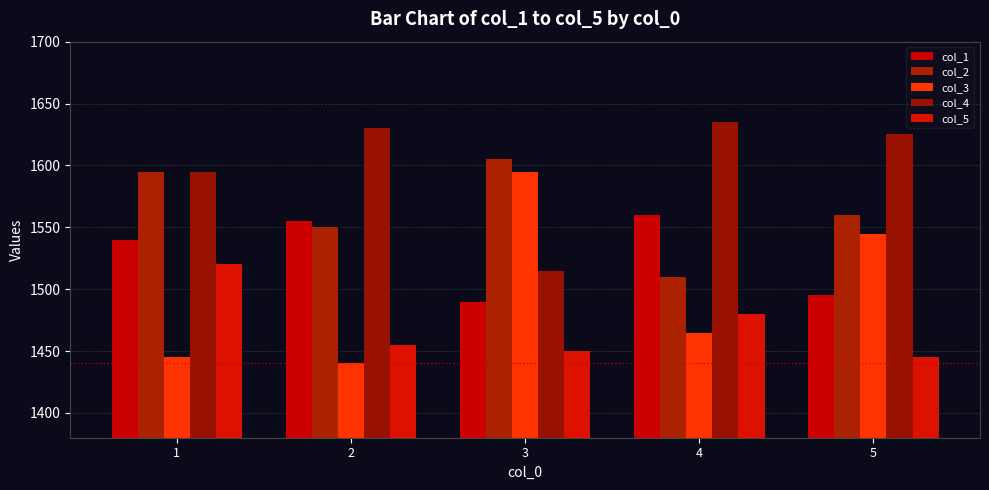

How many series are shown in this chart?

5